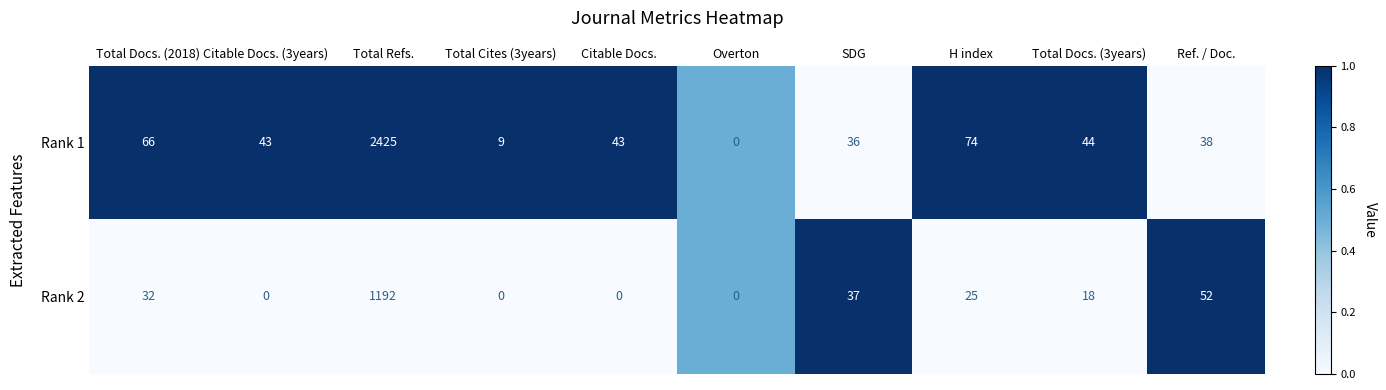

What is the maximum value for Rank 1?

2425